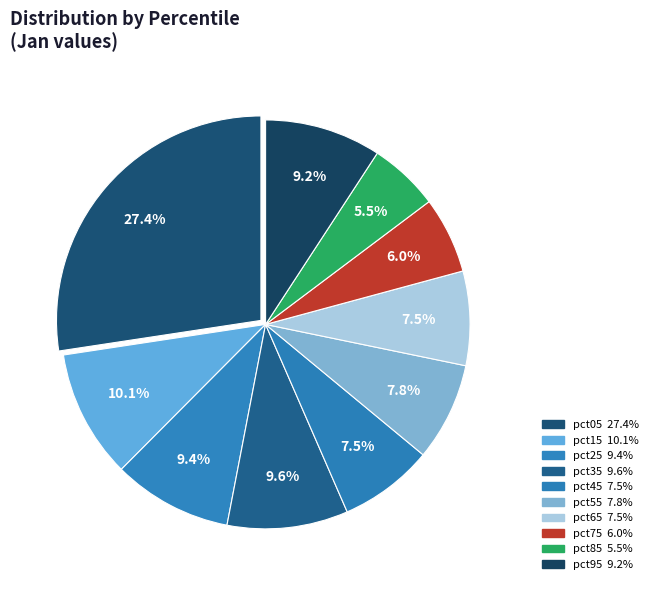

To the nearest percent, what is the average slice percentage?

10%